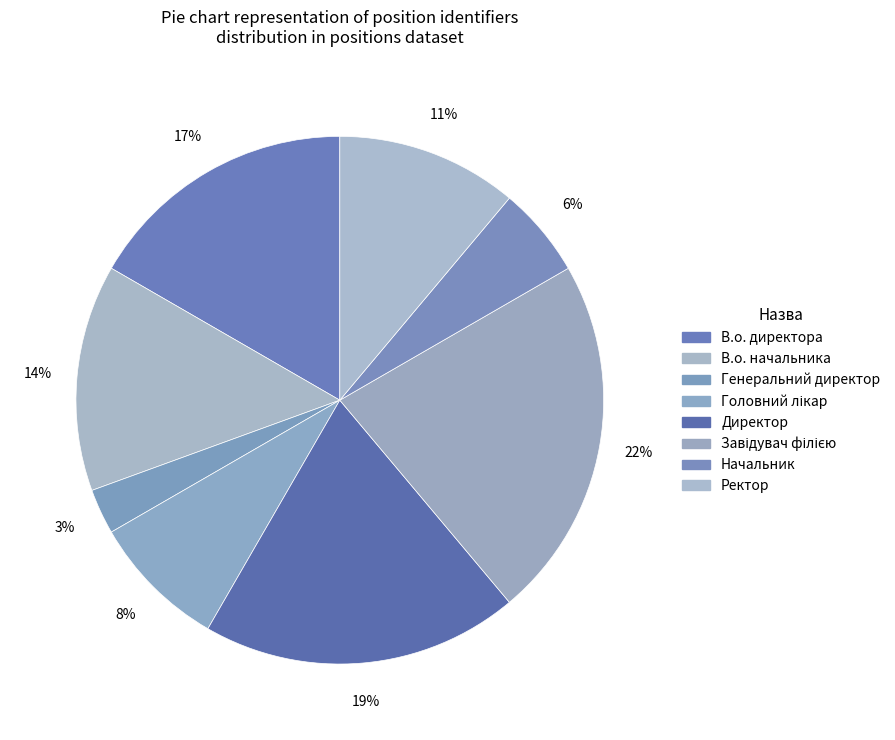

Rank the categories by value from highest to lowest.

Завідувач філією, Директор, В.о. директора, В.о. начальника, Ректор, Головний лікар, Начальник, Генеральний директор